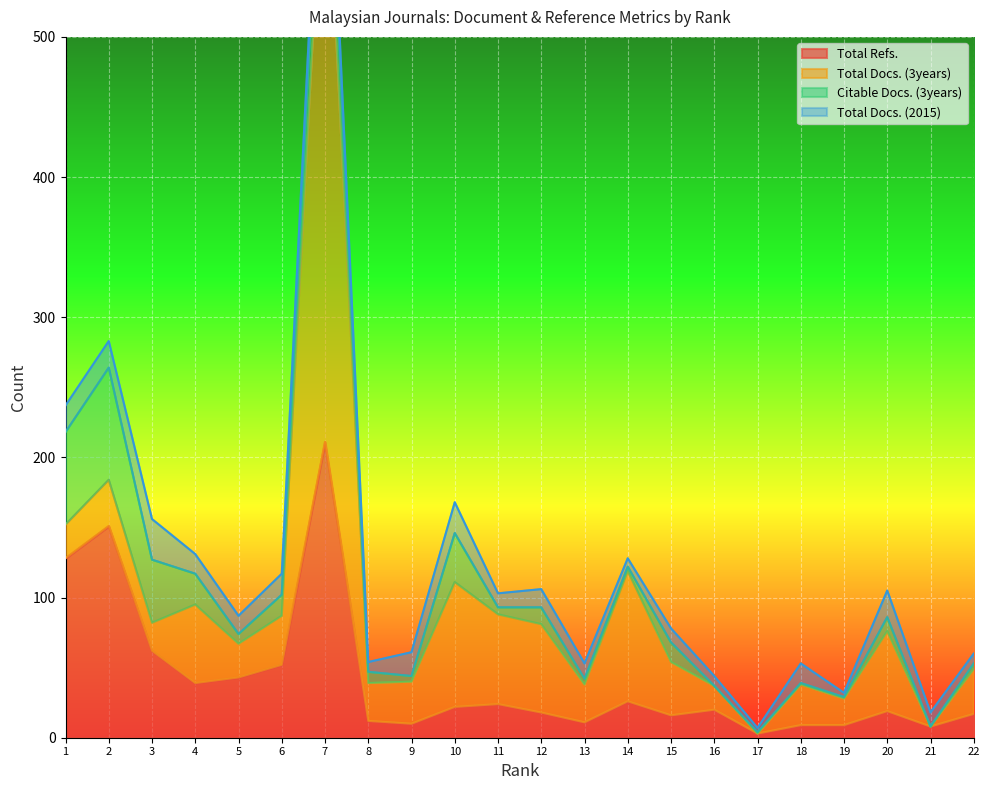

The Total Refs. series shows 8 at 21. True or false?

True